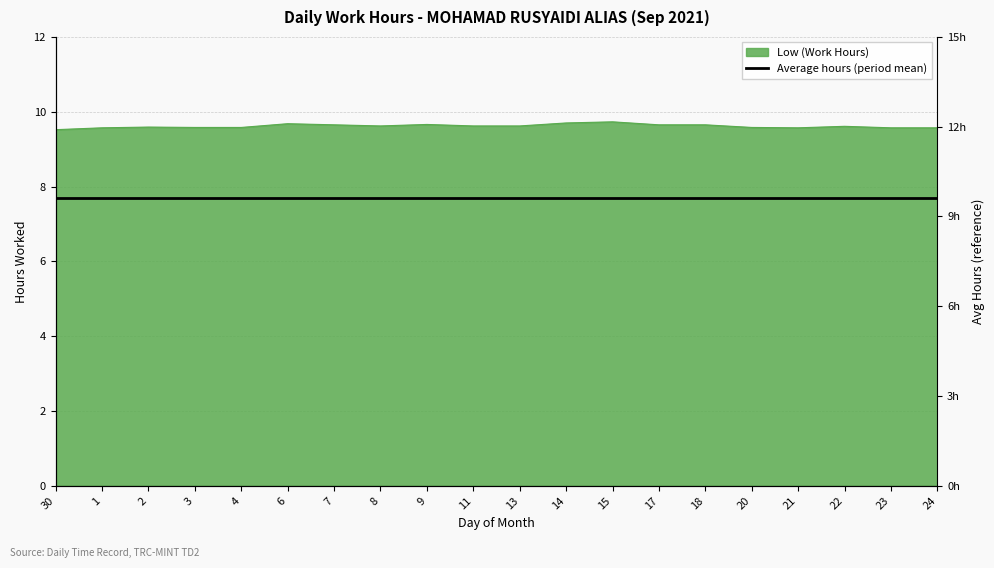

Which has a higher value, 30 or 11?

11